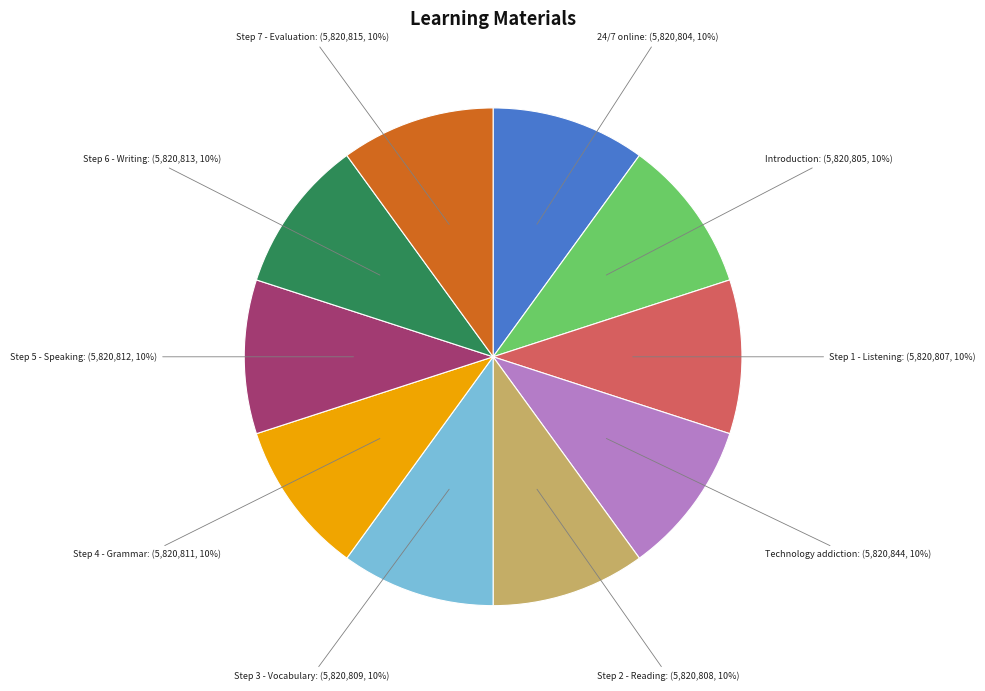

To the nearest percent, what is the combined percentage of Step 7 - Evaluation and Technology addiction?

20%